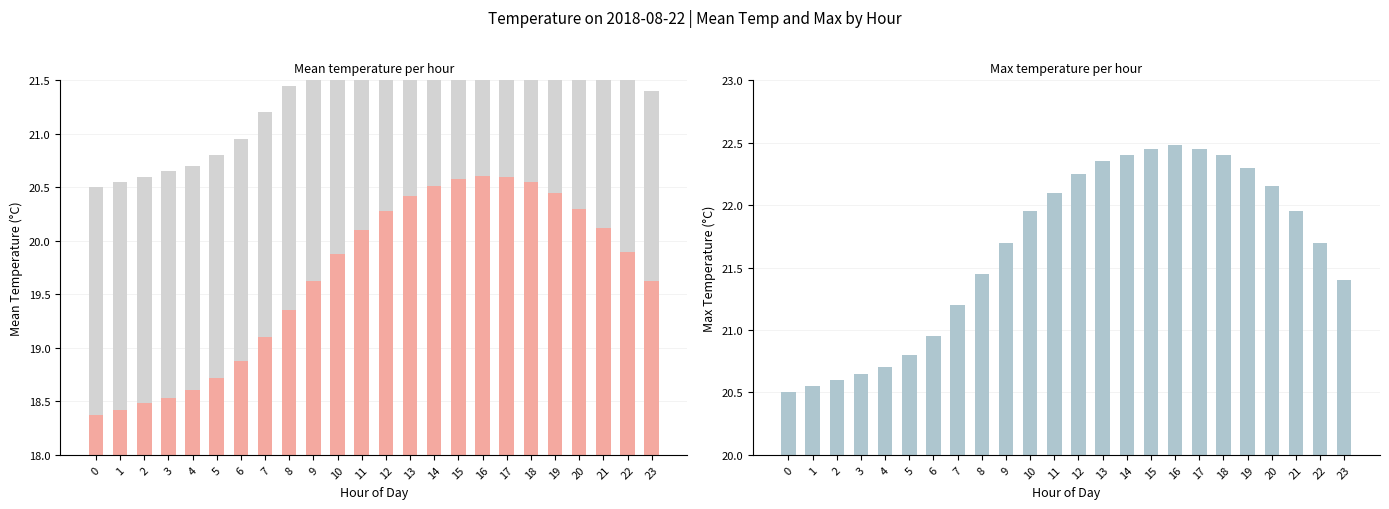

Which series has the largest total across all categories?

Noise Ceiling (Max)